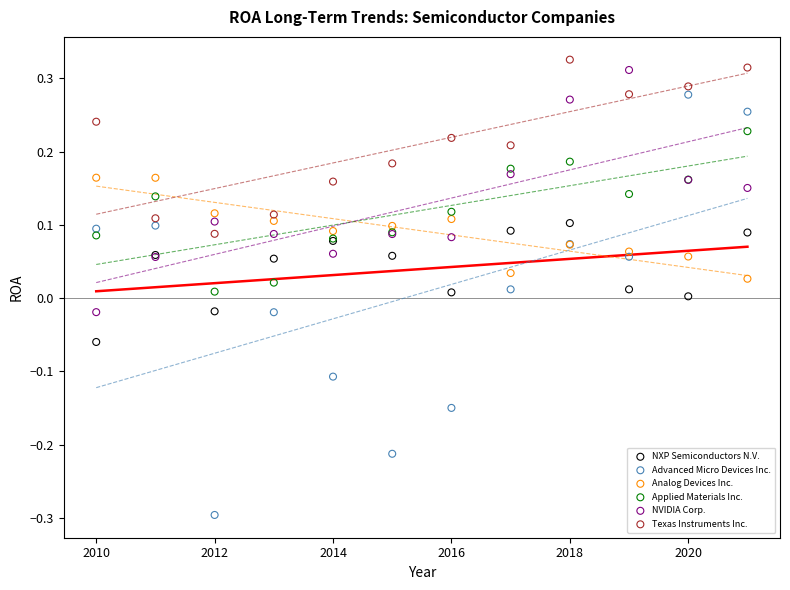

Which series reaches the minimum Y coordinate?

Advanced Micro Devices Inc.